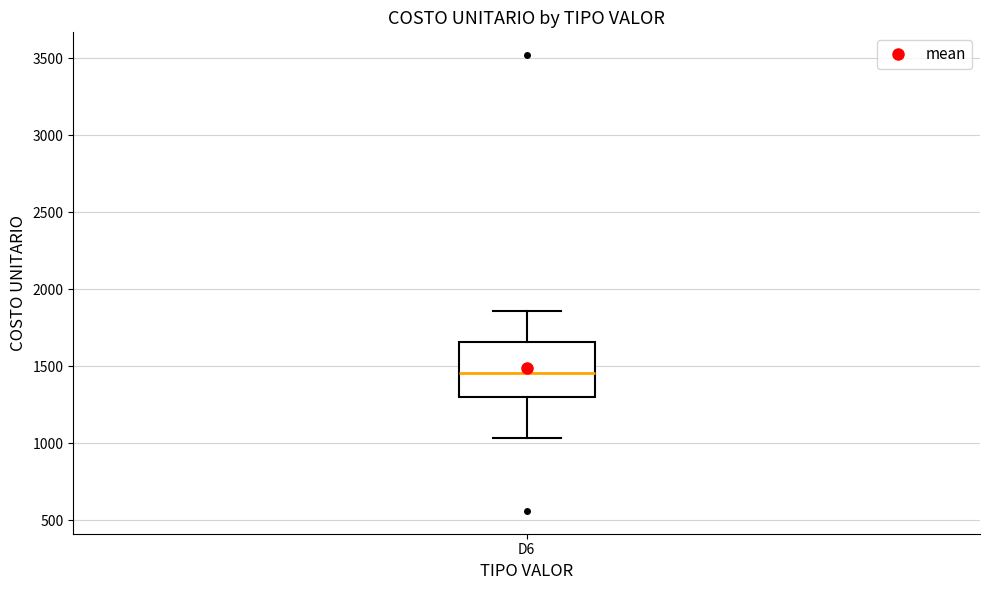

Where does the median line of the box for D6 sit on the y-axis? The values are not printed on the chart, so give them approximately, as read against the axis.

1450